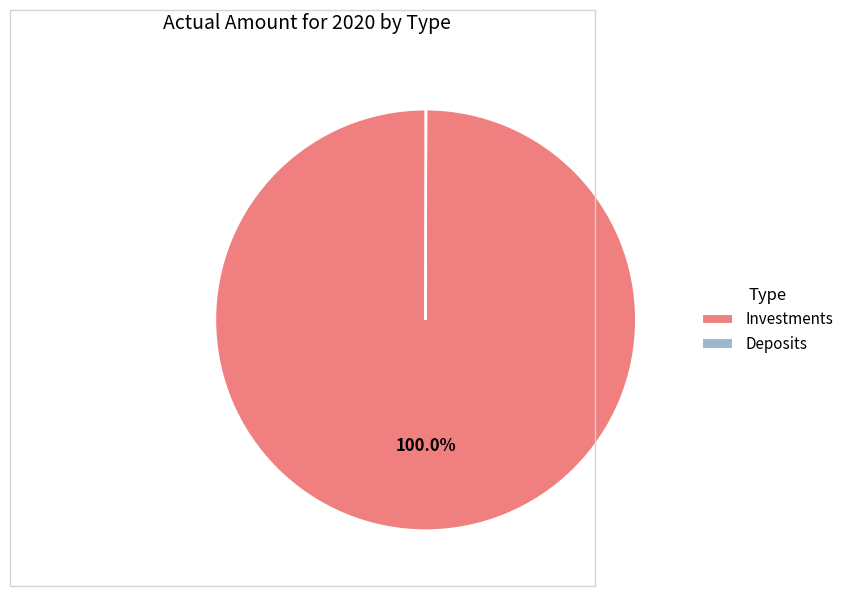

What is the largest slice in the pie chart?

Investments